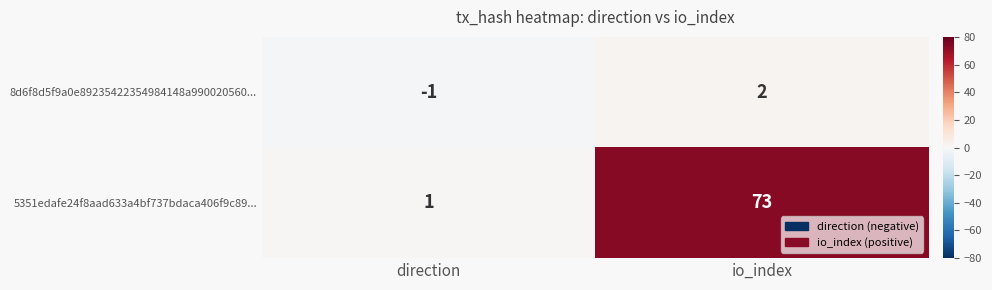

Where is 5351edafe24f8aad633a4bf737bdaca406f9c89... nearest to the value 37?

direction